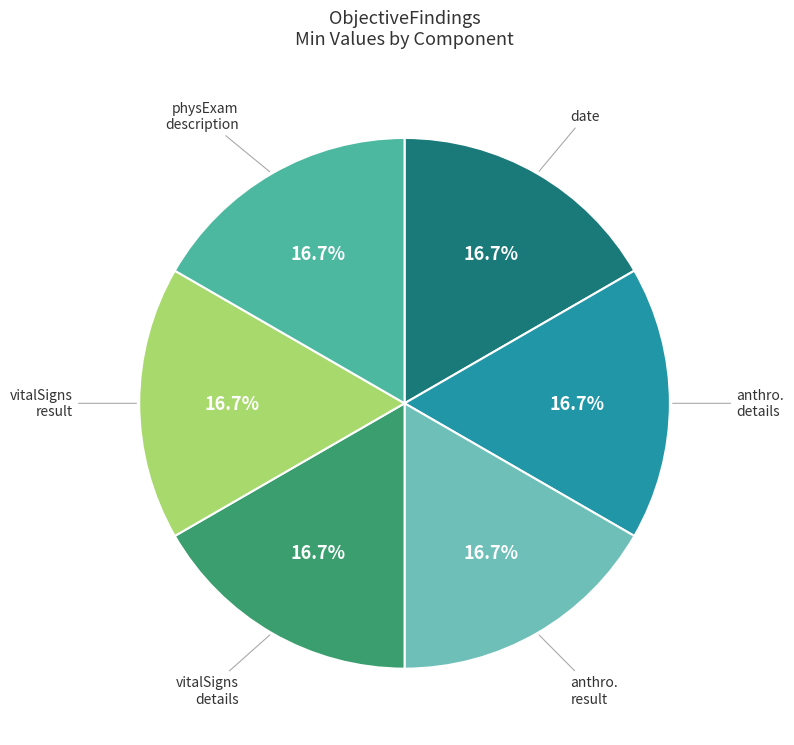

Does any single category account for the majority?

No